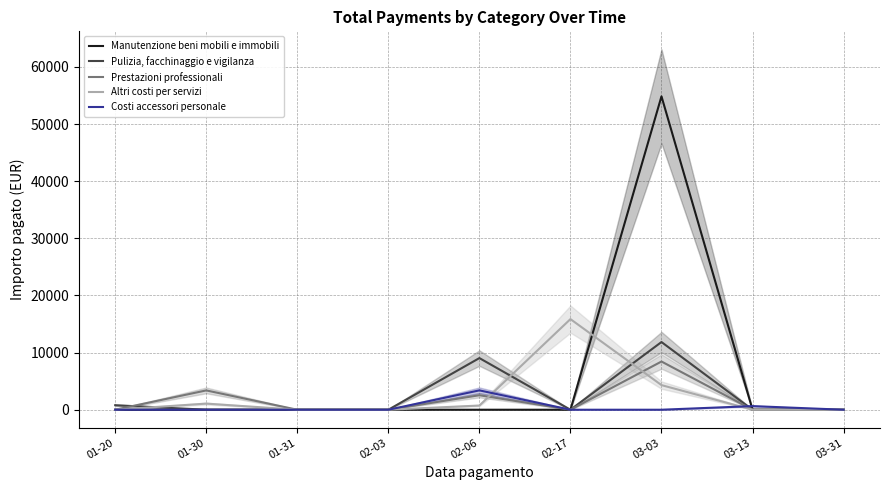

At which category is the sum across all series the highest?

03-03